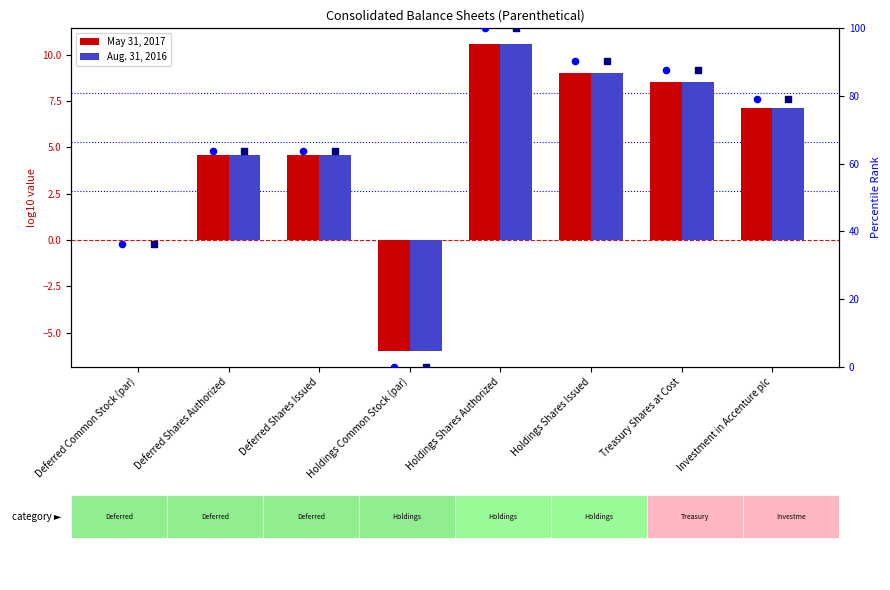

Is the value of percentile Aug at Deferred Common Stock (par) greater than the value of Aug. 31, 2016 at Deferred Common Stock (par)?

Yes